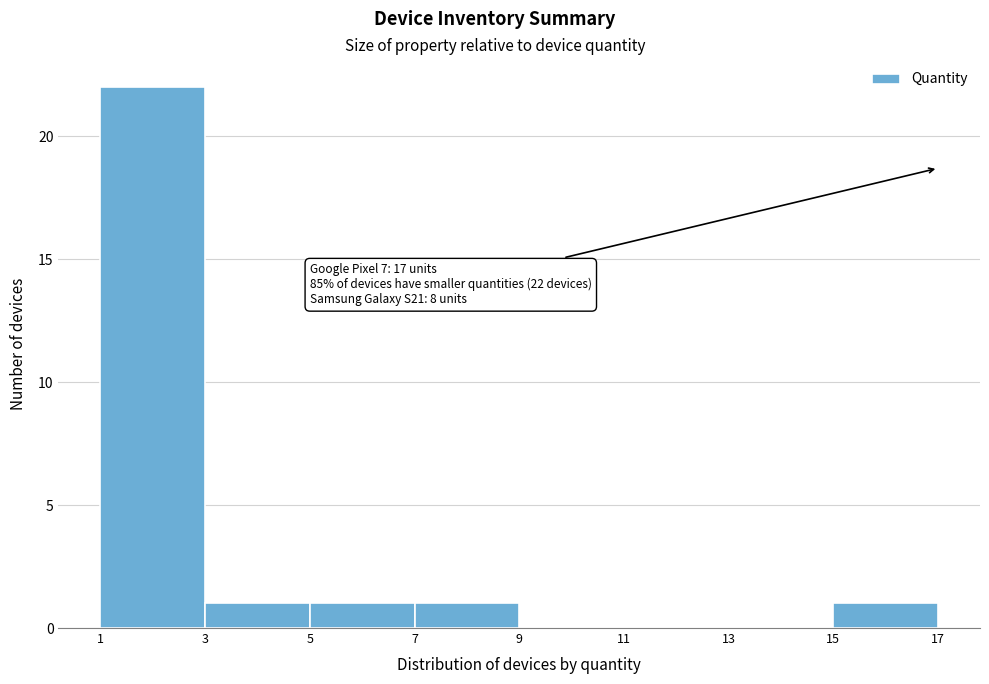

Which range on the x-axis has the tallest bar?

1 to 3